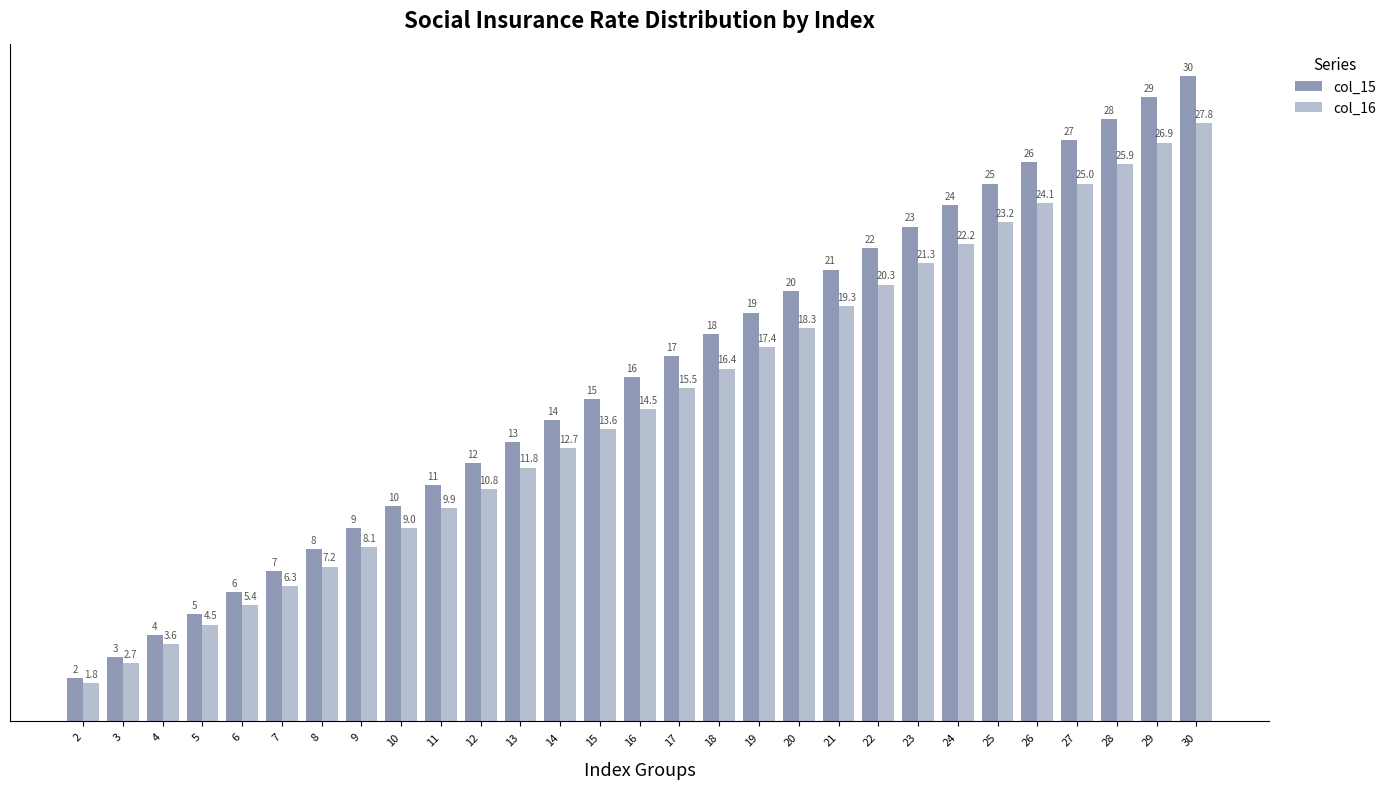

What is the average value of the col_15 series?

16.0